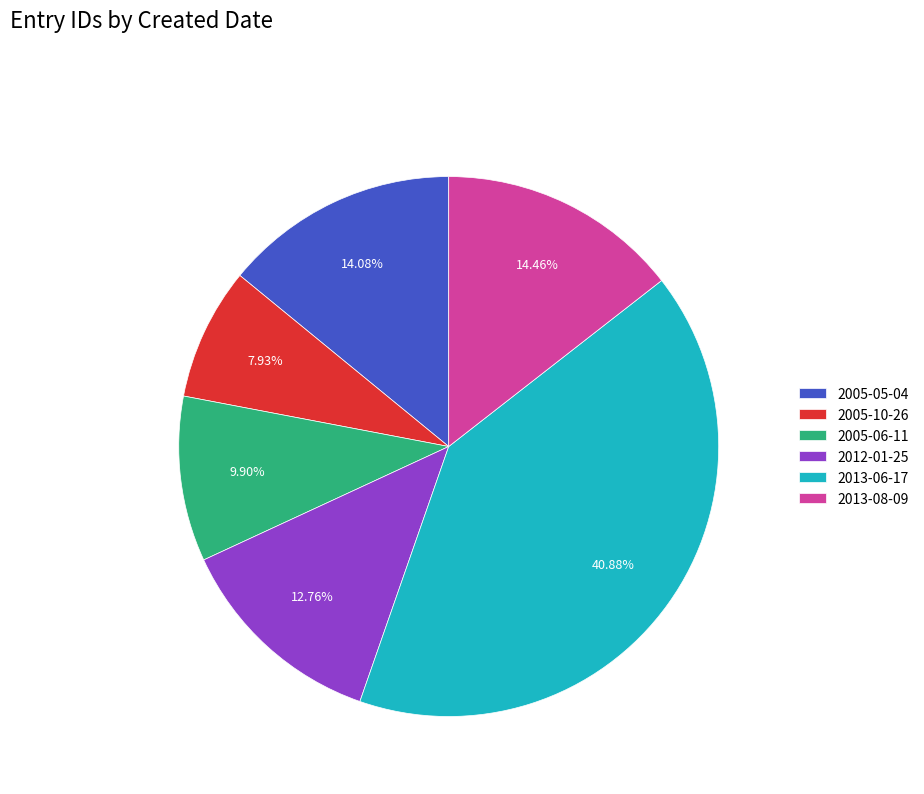

Is it true that 2005-10-26 is 19% of the pie?

False